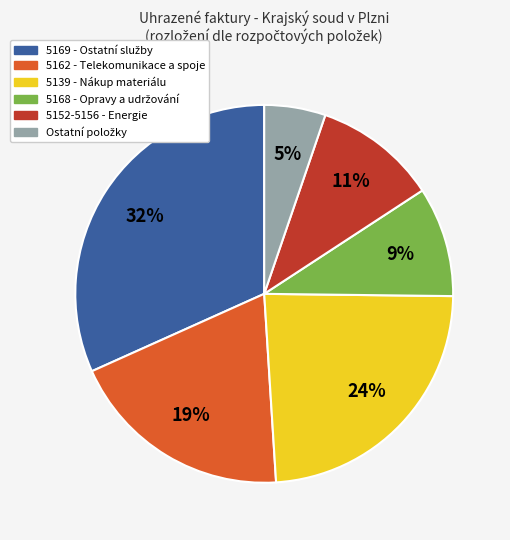

Combined, do 5162 - Telekomunikace a spoje and 5139 - Nákup materiálu account for over 50%?

No